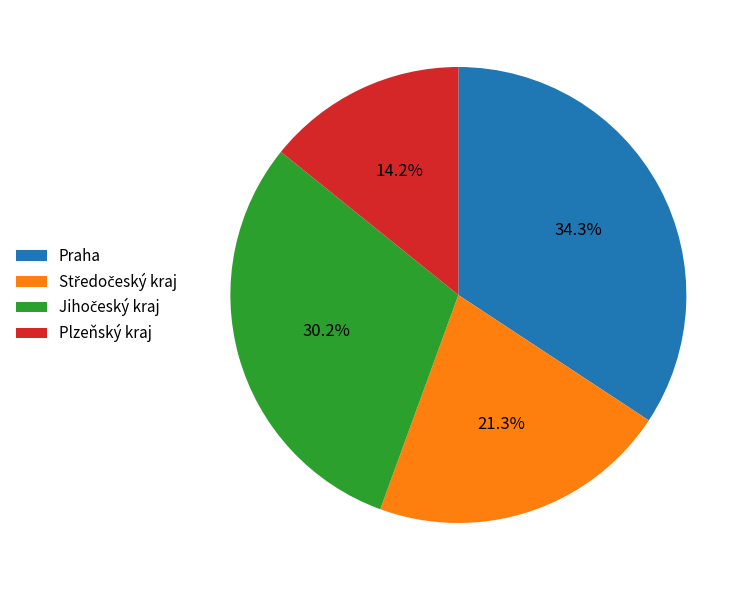

To the nearest percent, what is the difference between the largest and smallest slice percentages?

20%